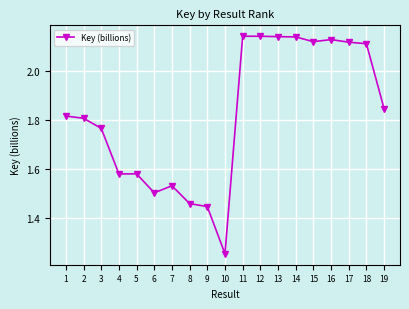

True or false: there are more than 0 points higher than both neighbors.

True